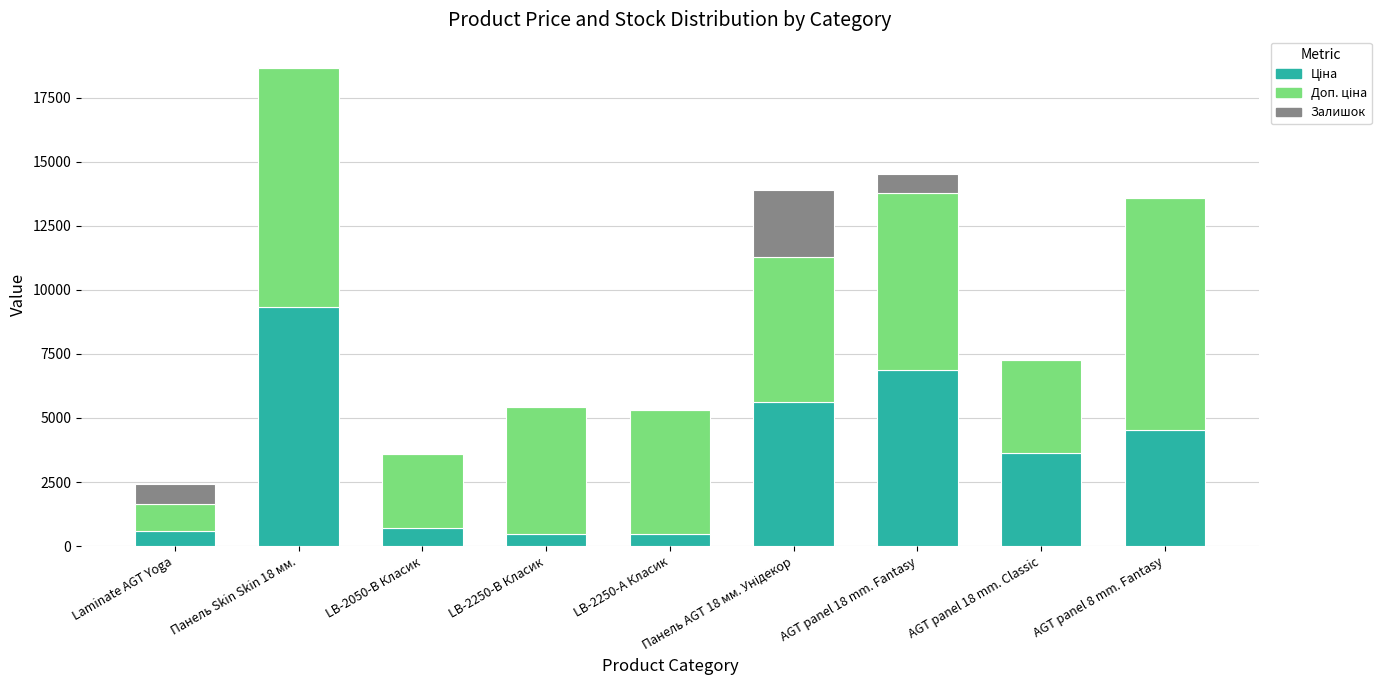

At which category is the sum across all series the highest?

Панель Skin Skin 18 мм.